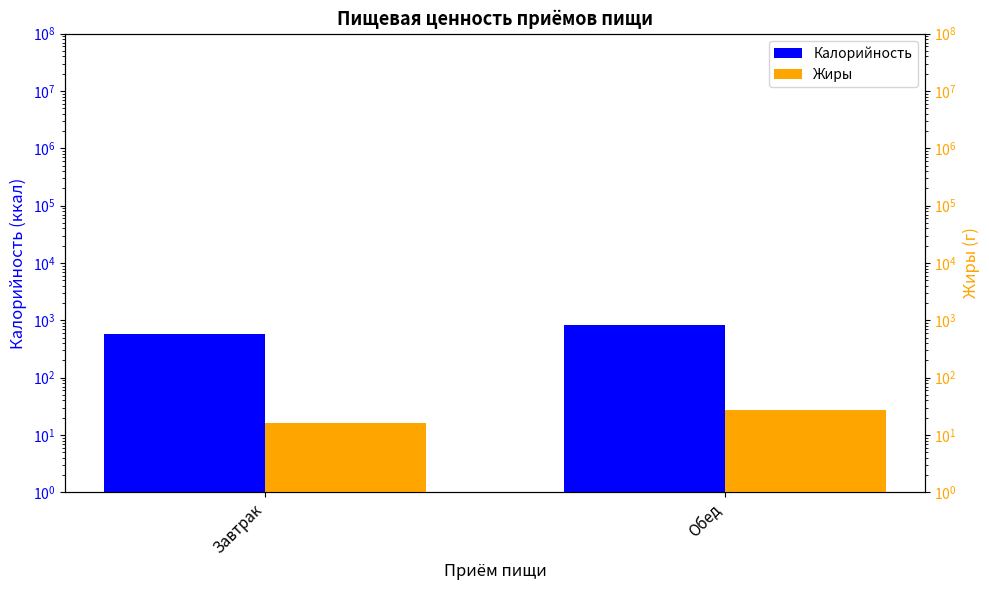

What are all the series names shown in the legend?

Калорийность, Жиры